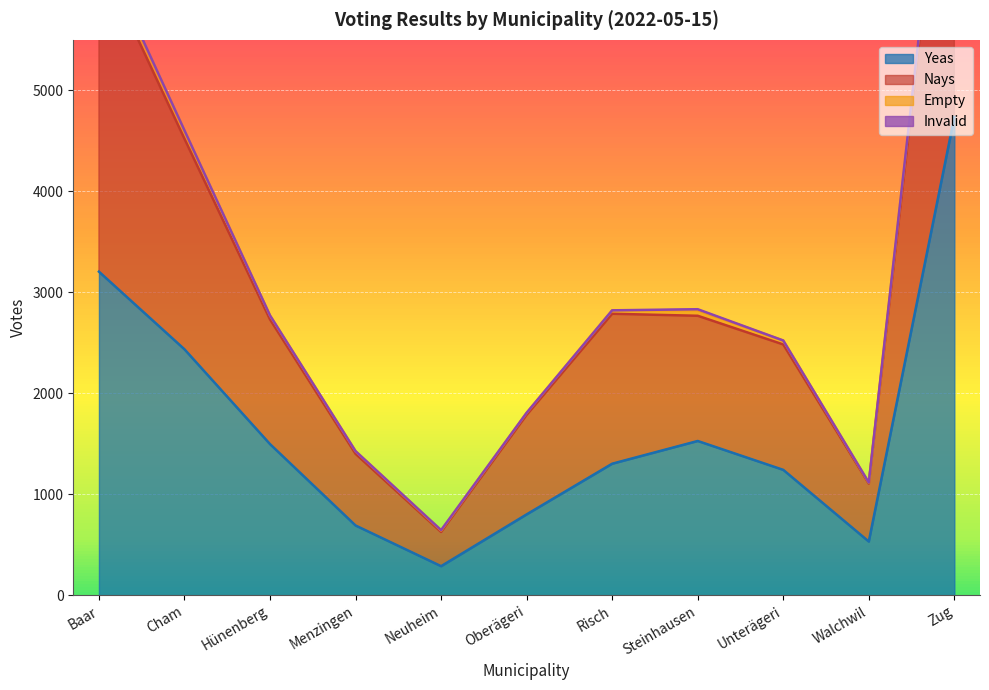

At which label is Yeas closest to 2511?

Cham